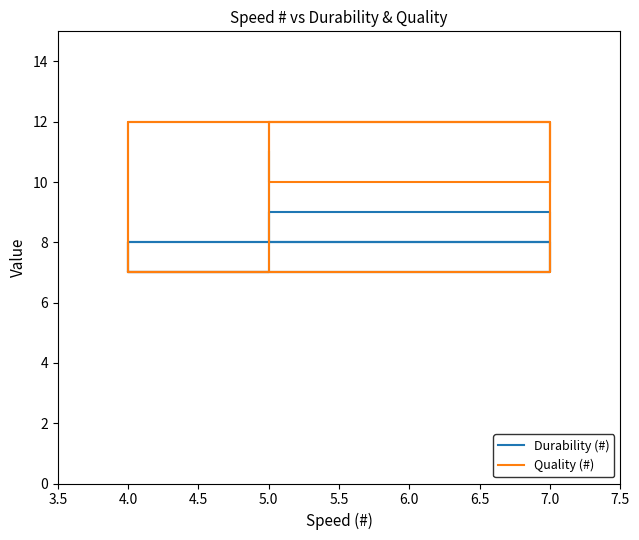

At which category does Quality (#) reach its first local valley?

5.0